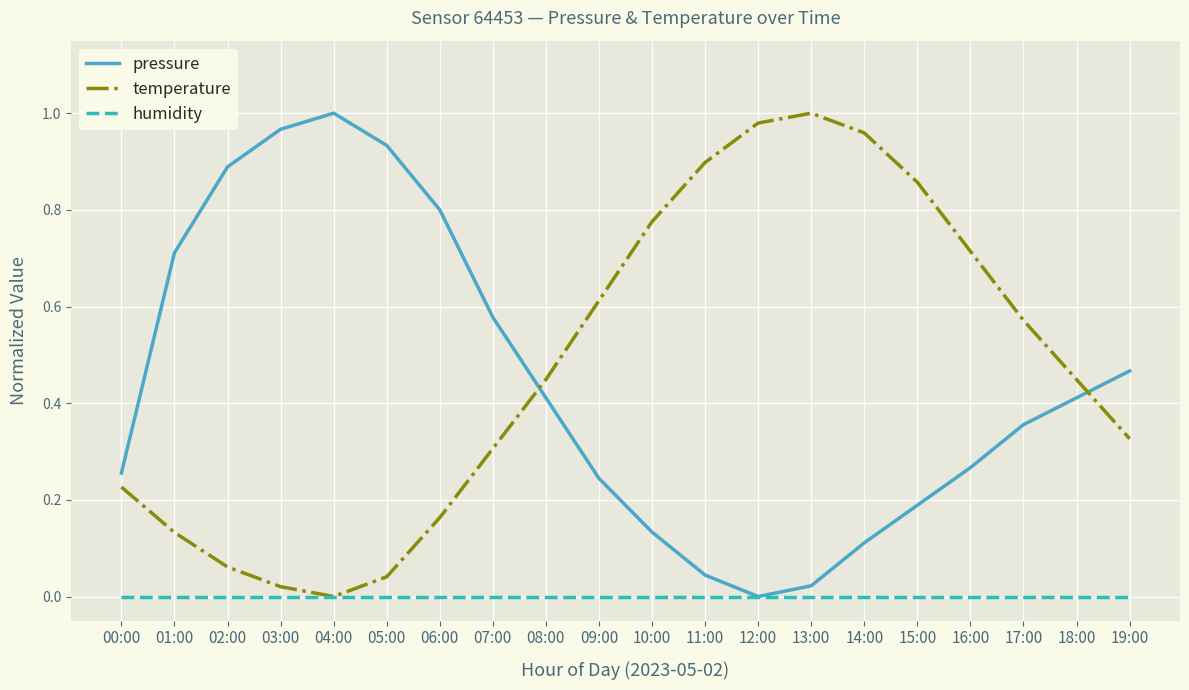

True or false: temperature has a value of 0.0 at 00:00.

False